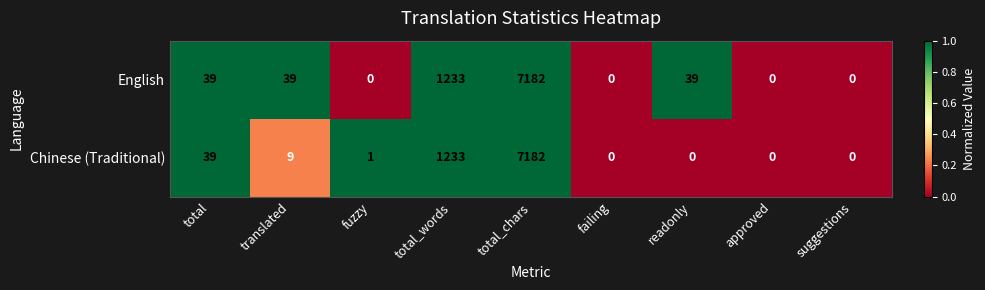

What is the total value across all series at total_chars?

14364